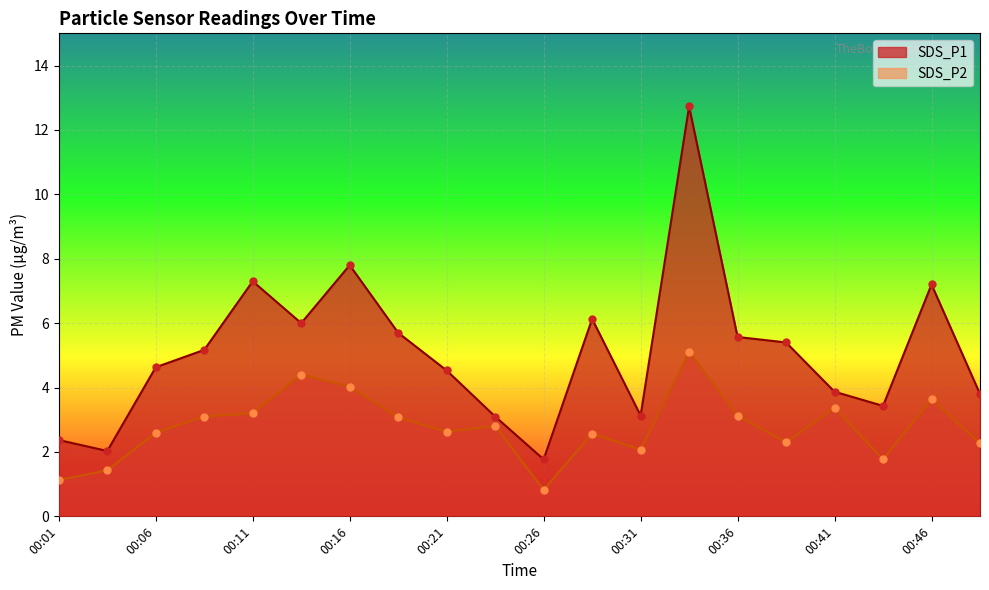

What are all the series names shown in the legend?

SDS_P1, SDS_P2